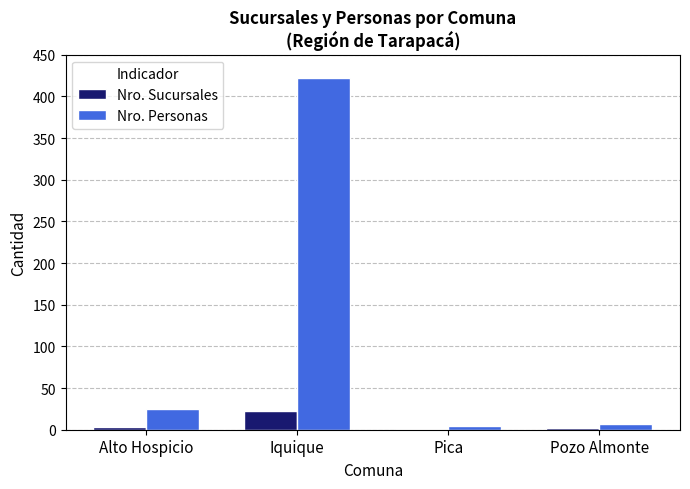

True or false: Nro. Sucursales has a value of 22 at Iquique.

True